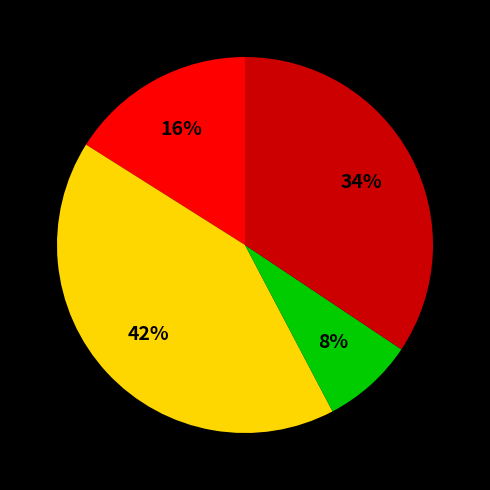

Does any single category account for the majority?

No